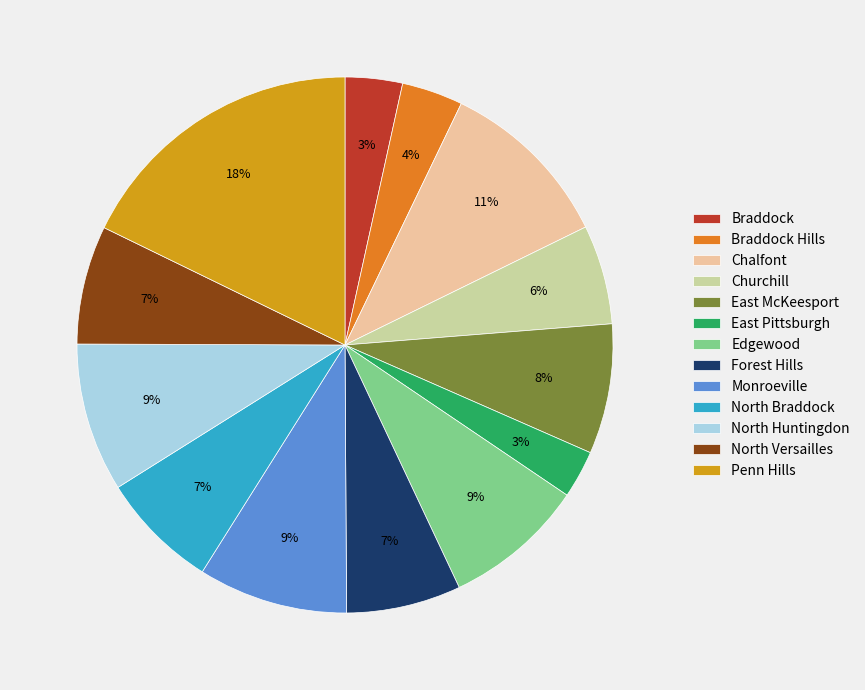

What is the largest slice in the pie chart?

Penn Hills